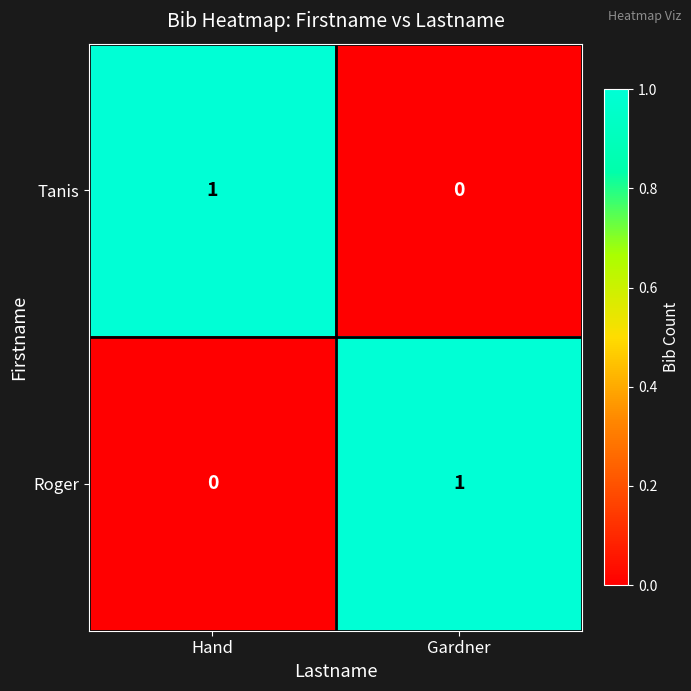

At Gardner, list the series in order from largest to smallest.

Roger, Tanis